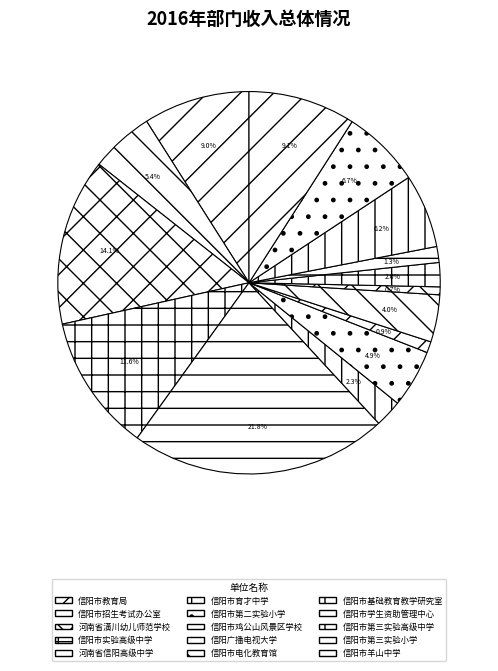

Which has a higher value, 河南省潢川幼儿师范学校 or 河南省信阳高级中学?

河南省信阳高级中学